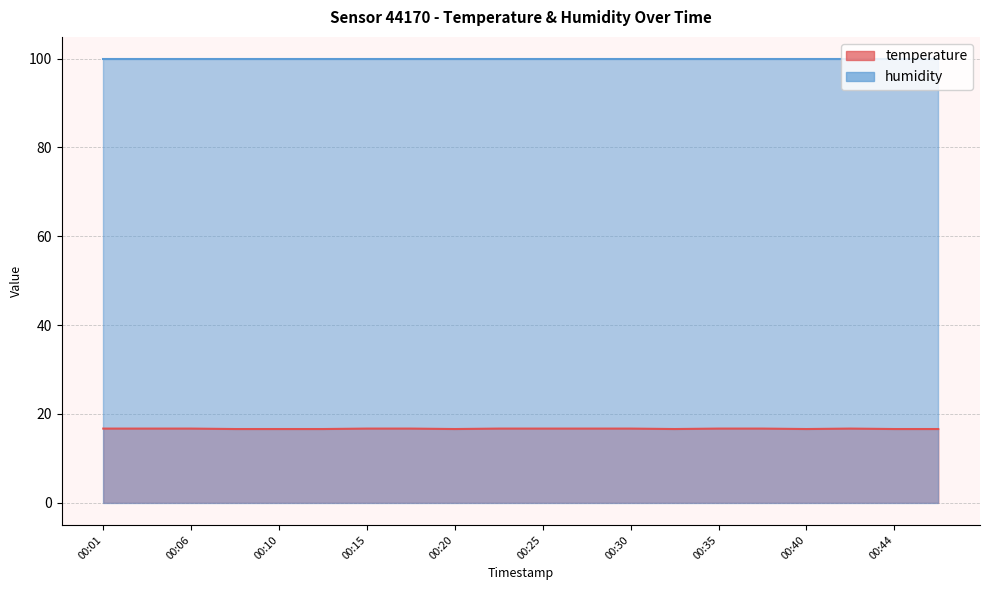

True or false: the data shows 10.0 at 00:32.

False